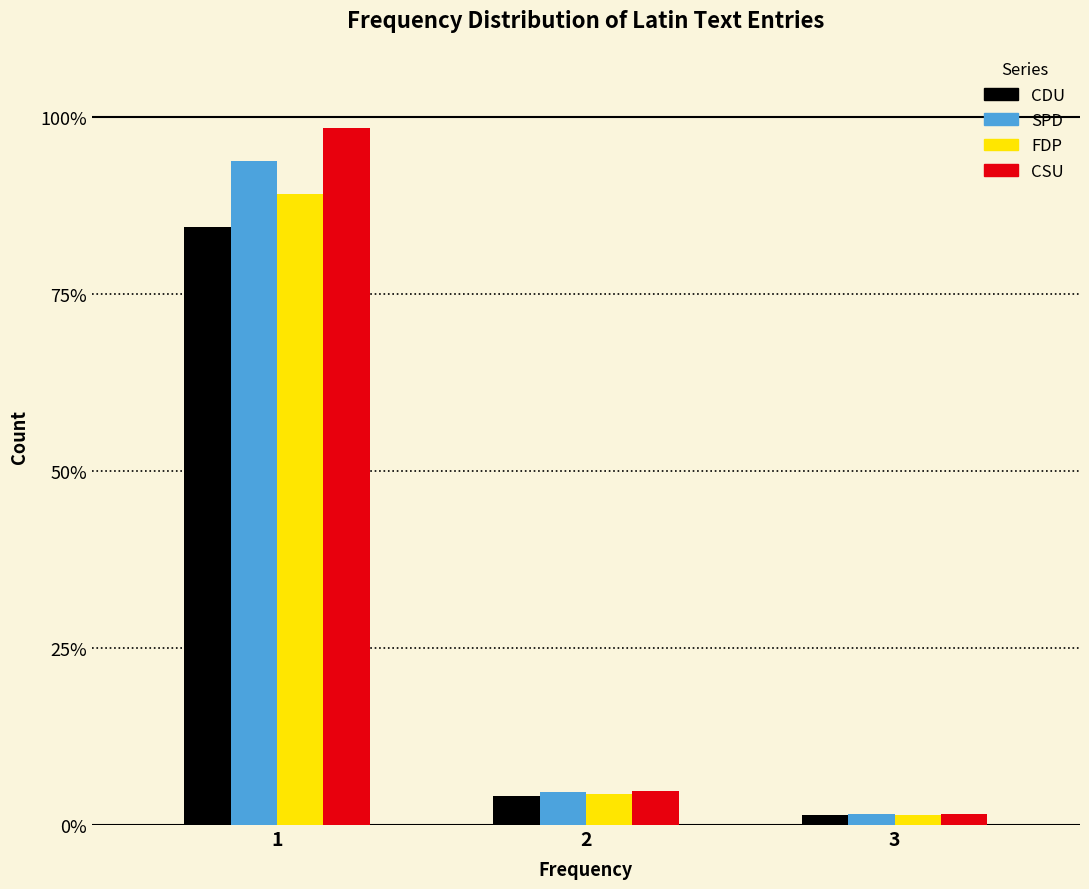

Reading left to right, list all the values displayed in this chart.

CDU: 1=84.5	2=4.2	3=1.4
SPD: 1=93.8	2=4.6	3=1.5
FDP: 1=89.2	2=4.4	3=1.5
CSU: 1=98.5	2=4.8	3=1.6